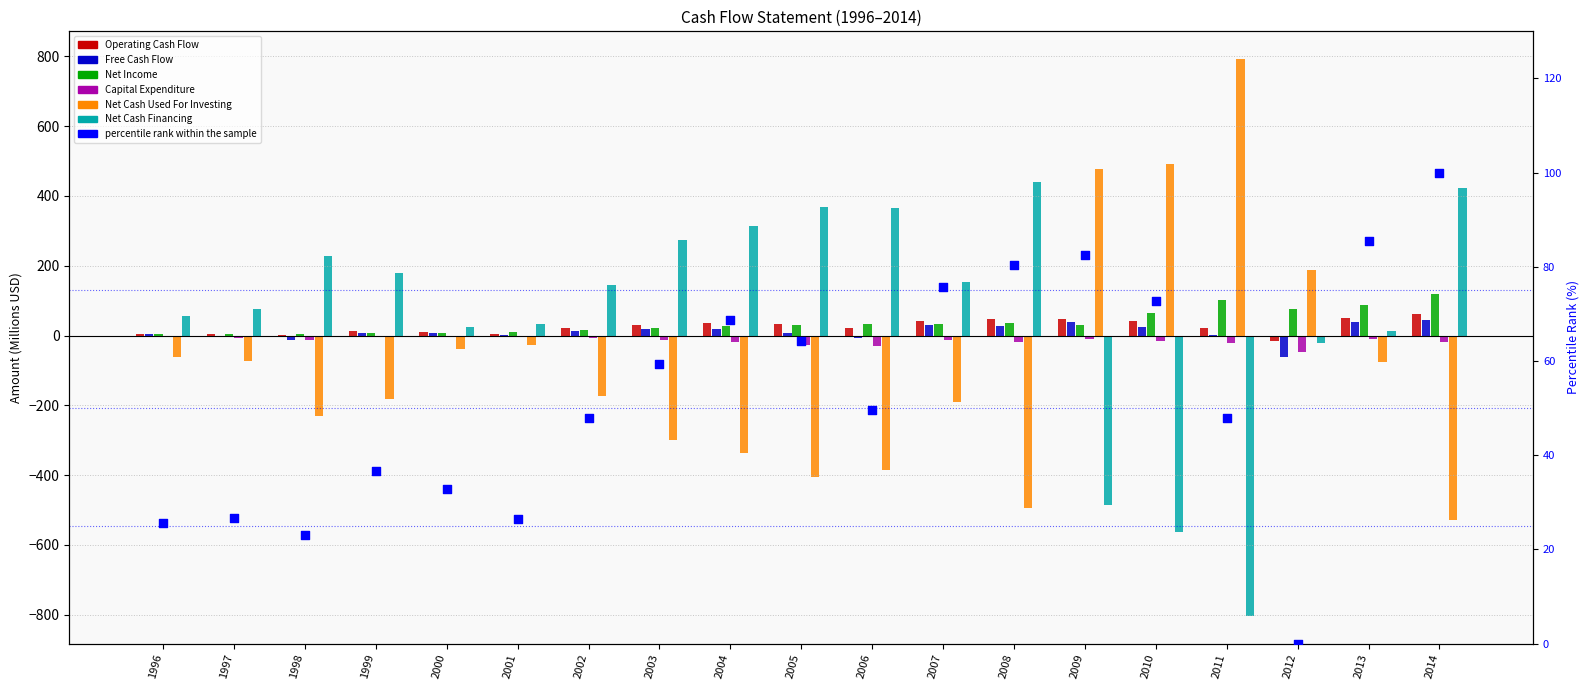

Which series reaches the maximum Y coordinate?

Net Cash Used For Investing